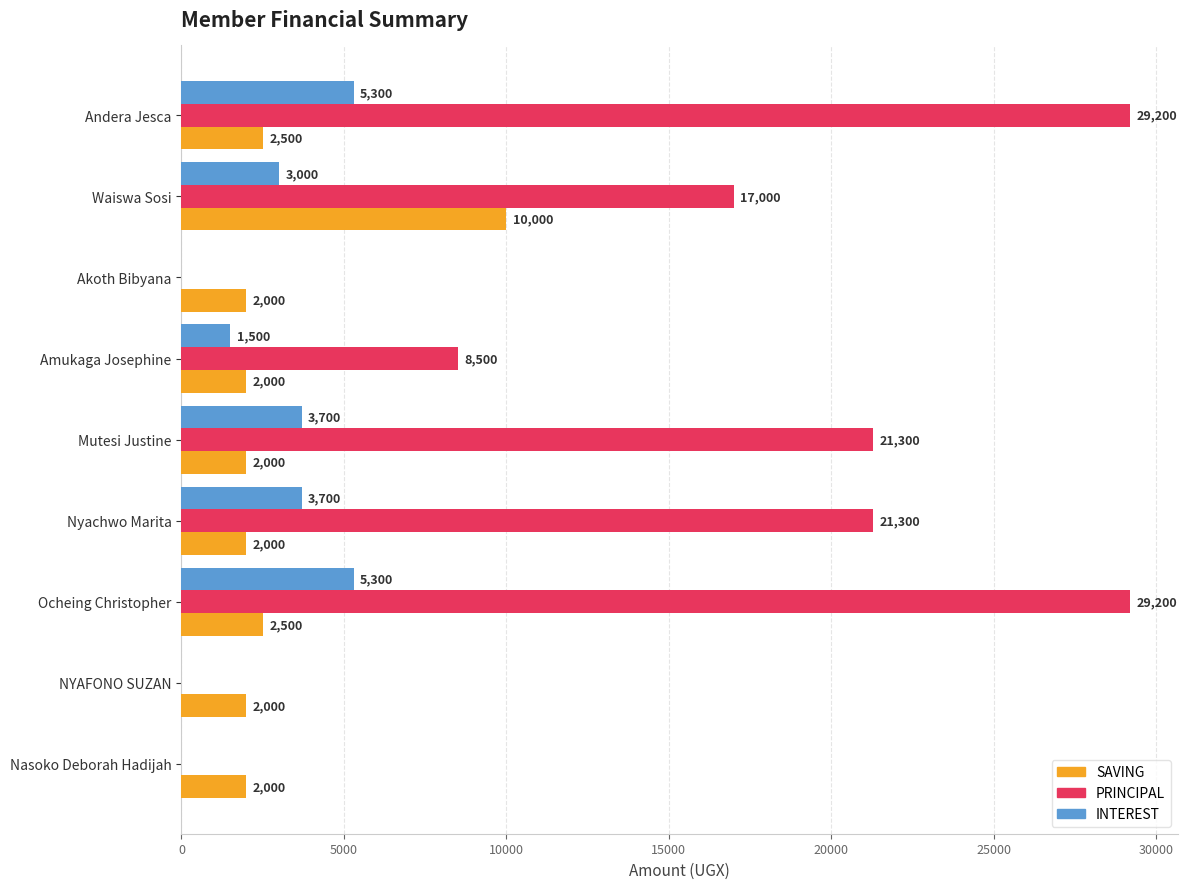

What is the average value of the INTEREST series?

2500